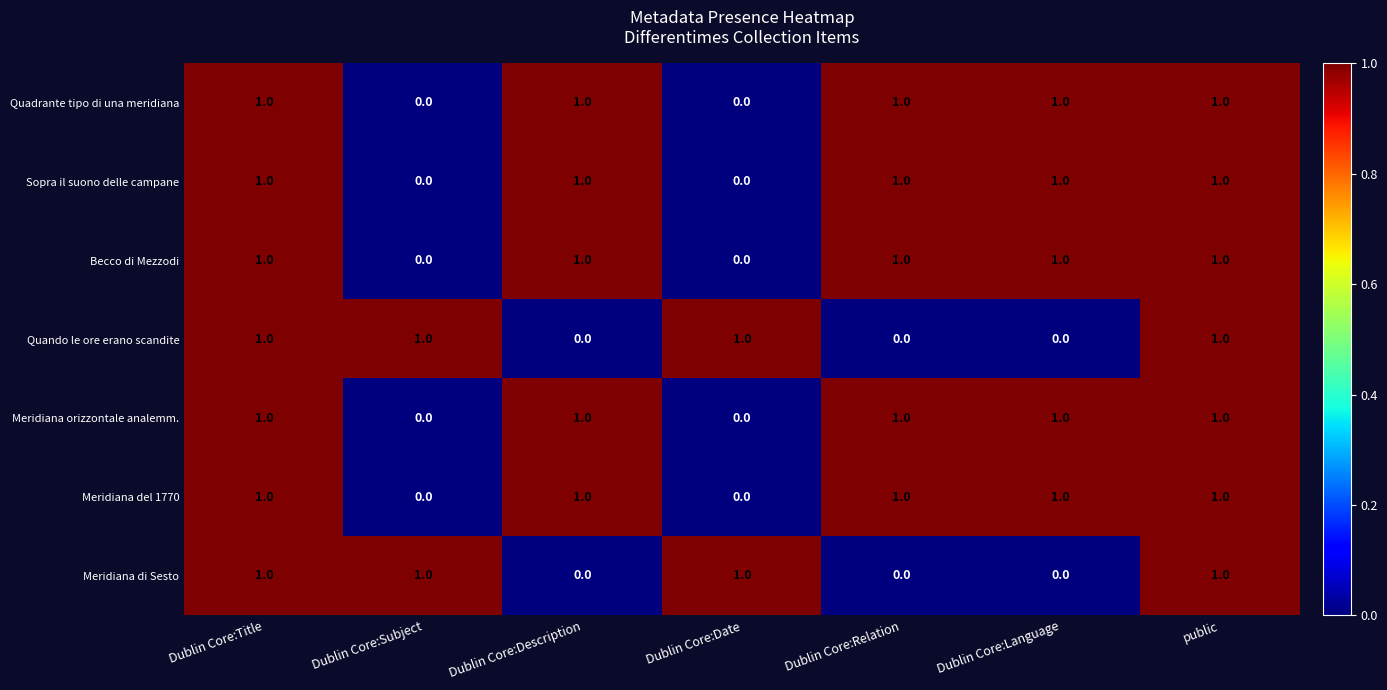

Is it true that Sopra il suono delle campane equals 1 at Dublin Core:Relation?

True